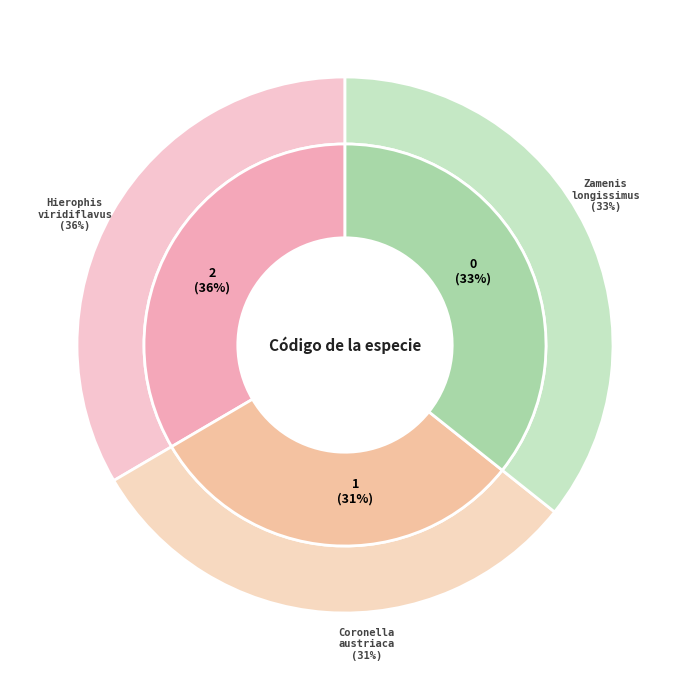

Which has a higher value, Coronella austriaca or Hierophis viridiflavus?

Hierophis viridiflavus